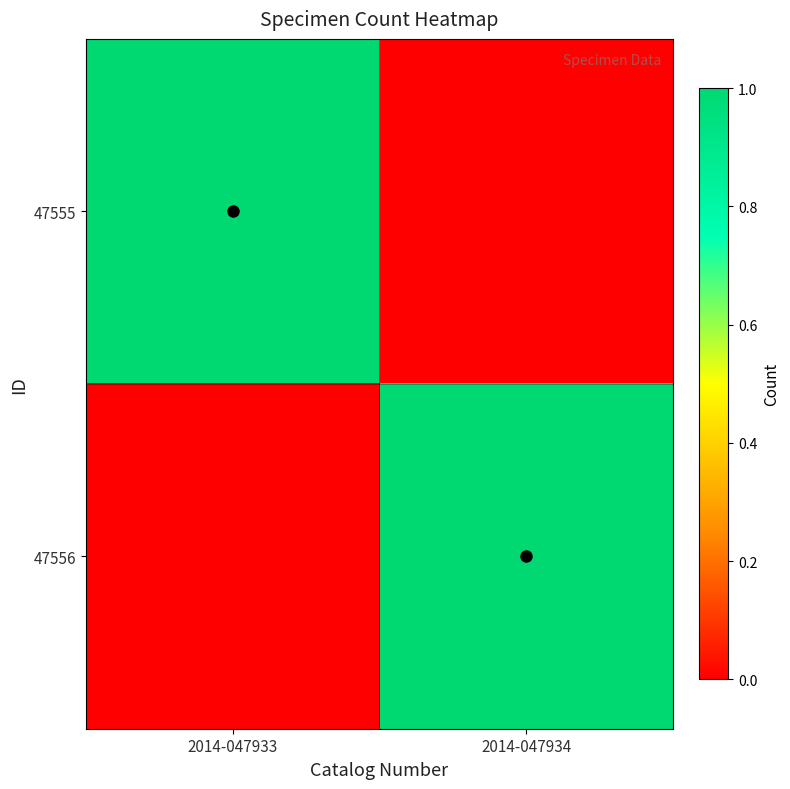

Which category has the highest value across all series?

2014-047933